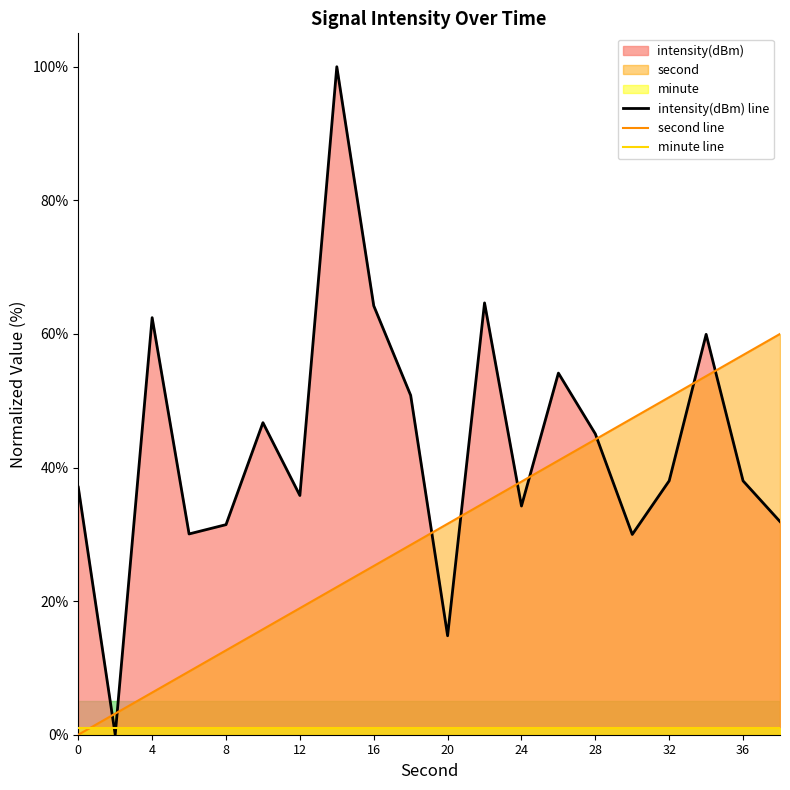

What is the maximum value shown in the chart?

100.0